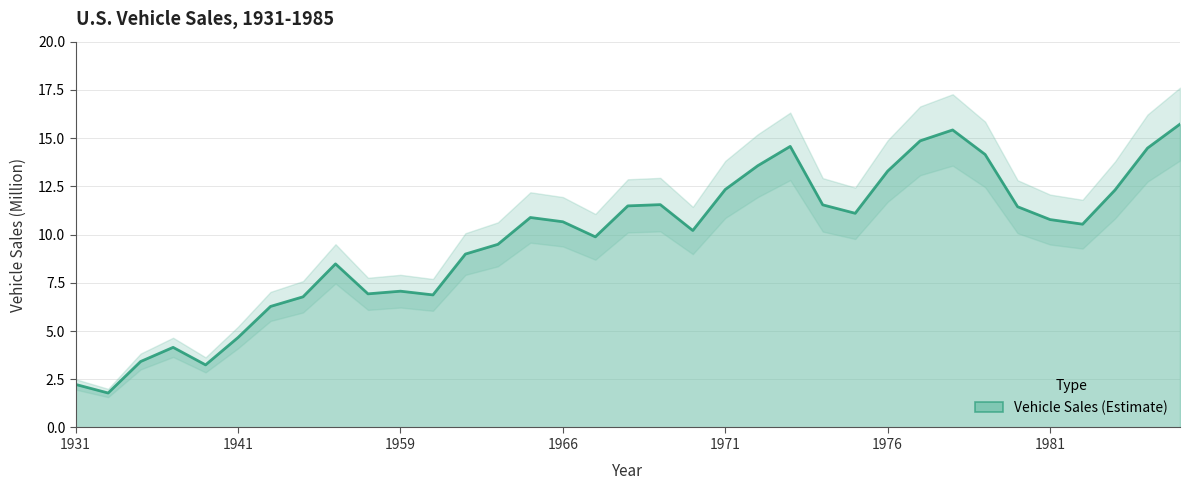

At which category does the data reach its first local valley?

1933